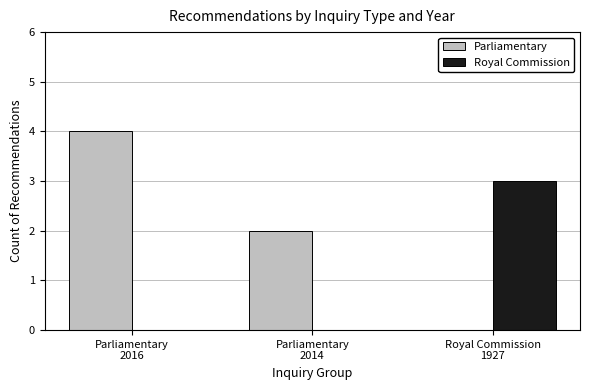

What are all the series names shown in the legend?

Parliamentary, Royal Commission